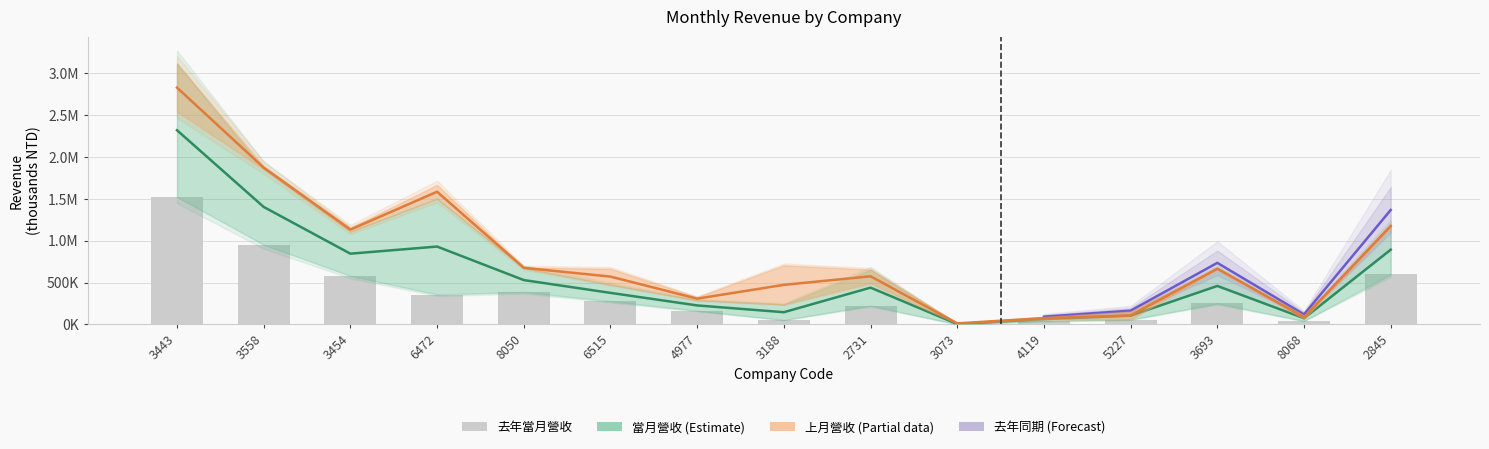

At which label is 當月營收 closest to 1162992?

6472